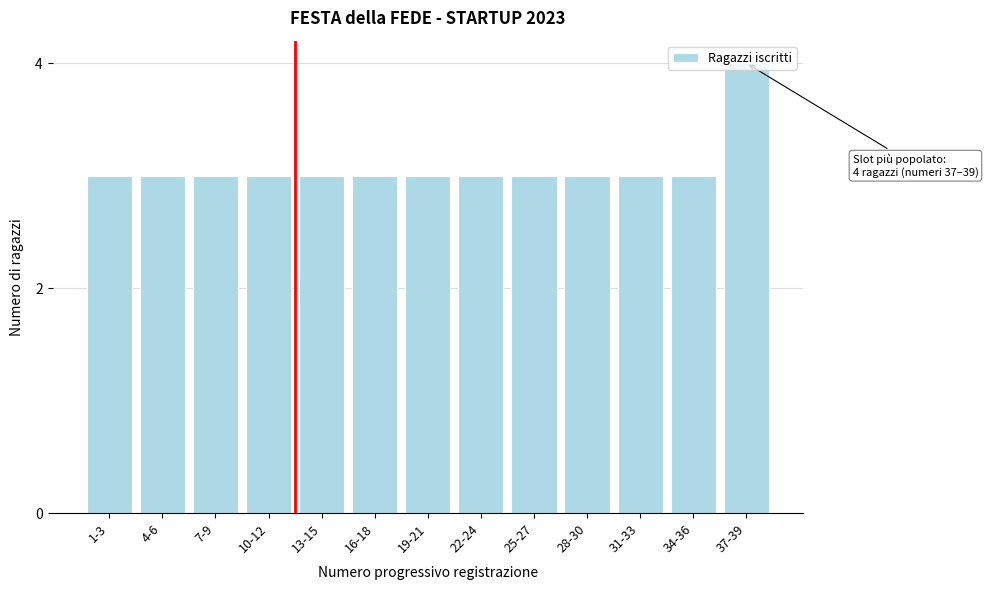

What is the label of the 4th bar from the left?

10-12